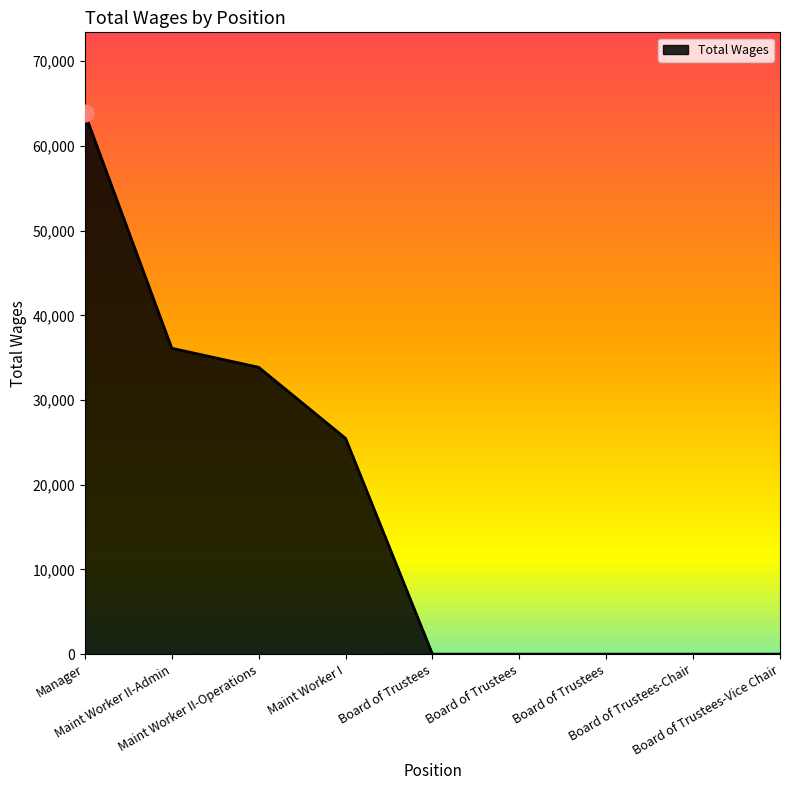

How many lines are shown in the chart?

1